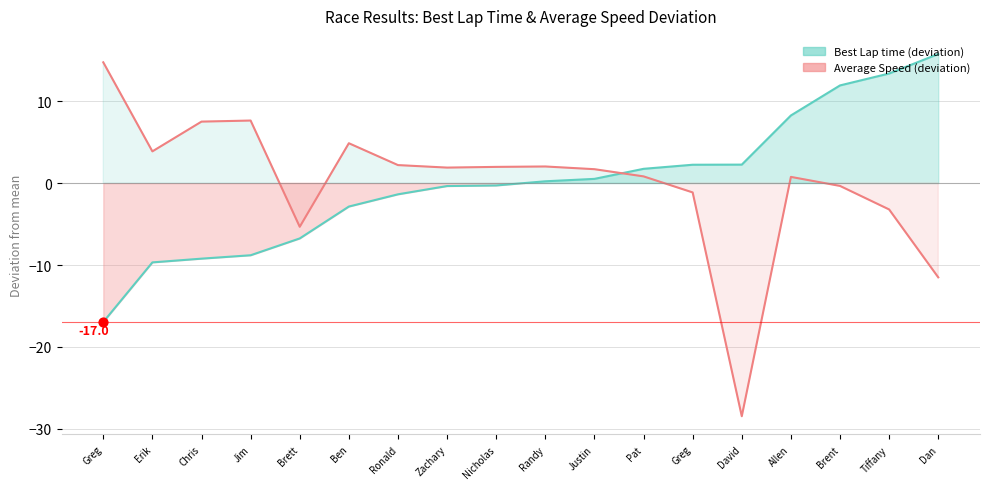

Which series reaches the maximum Y coordinate?

Best Lap time (deviation)